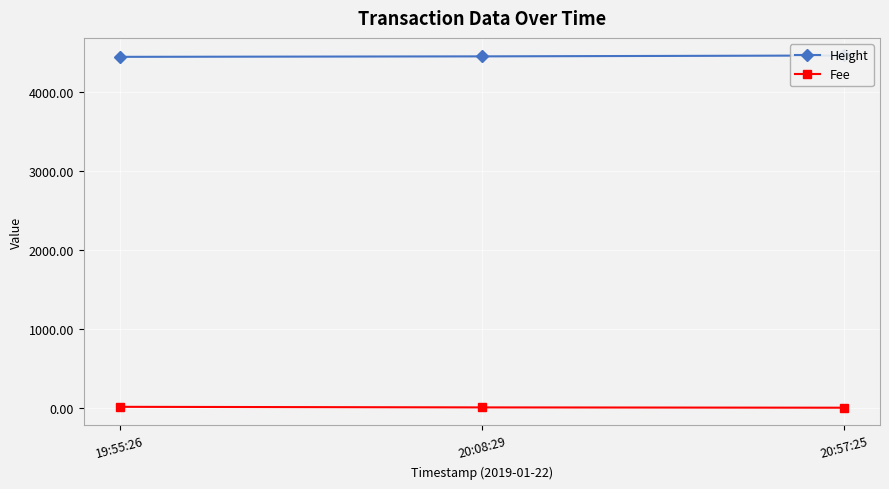

Reading left to right, what are all the values shown in this chart?

Height: 4449.0	4455.0	4466.0
Fee: 11.2	4.0	0.1